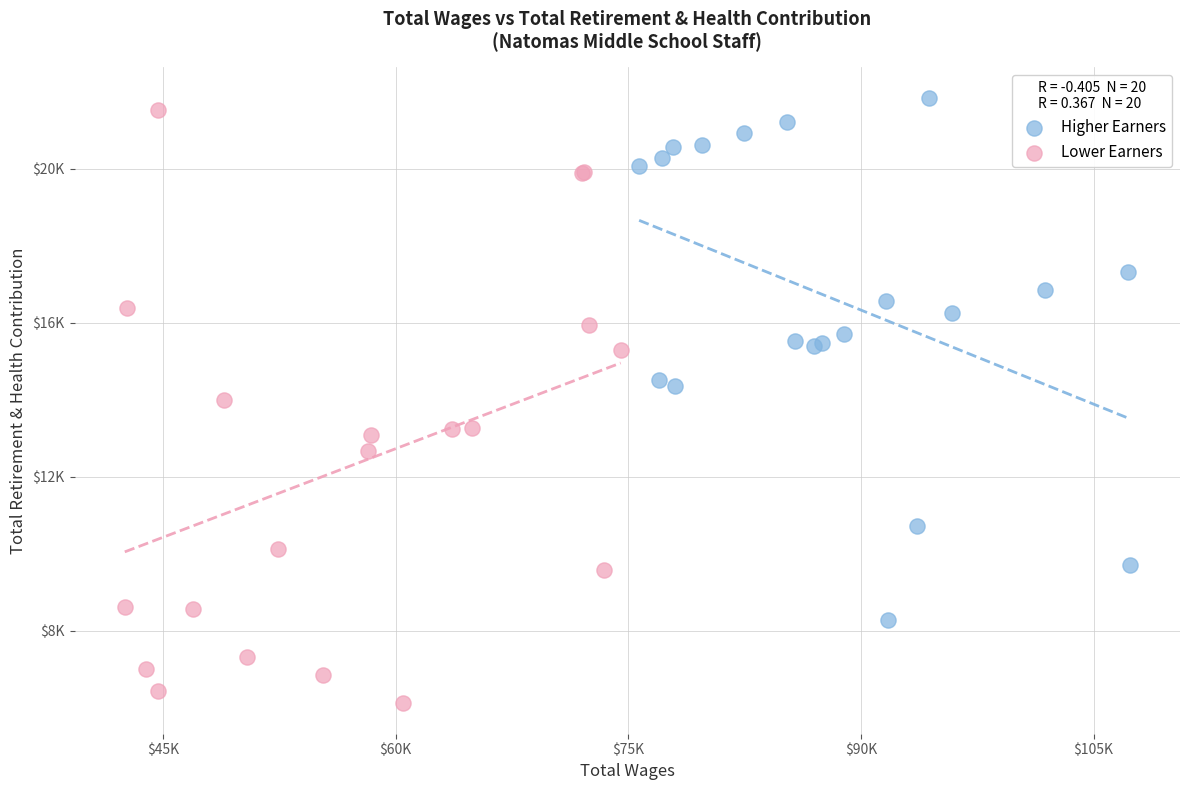

Which series contains the highest Y value?

Higher Earners